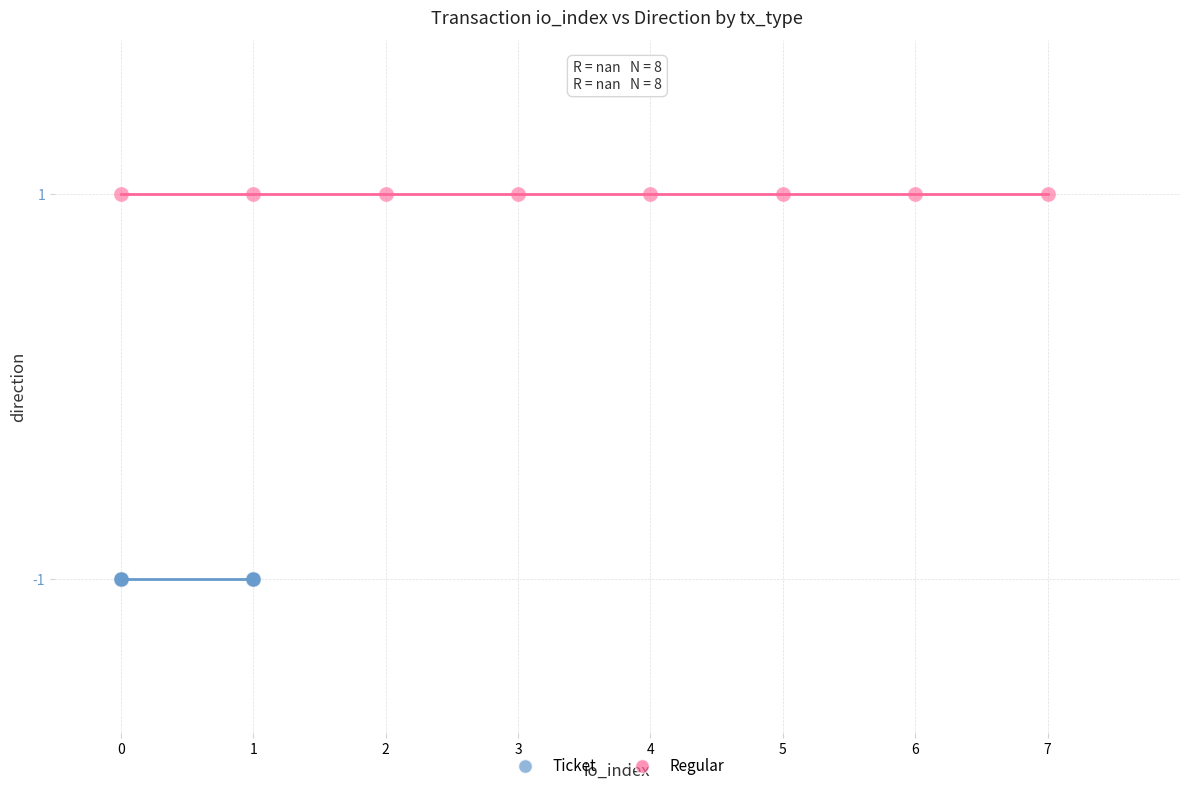

Which series reaches the maximum Y coordinate?

Regular